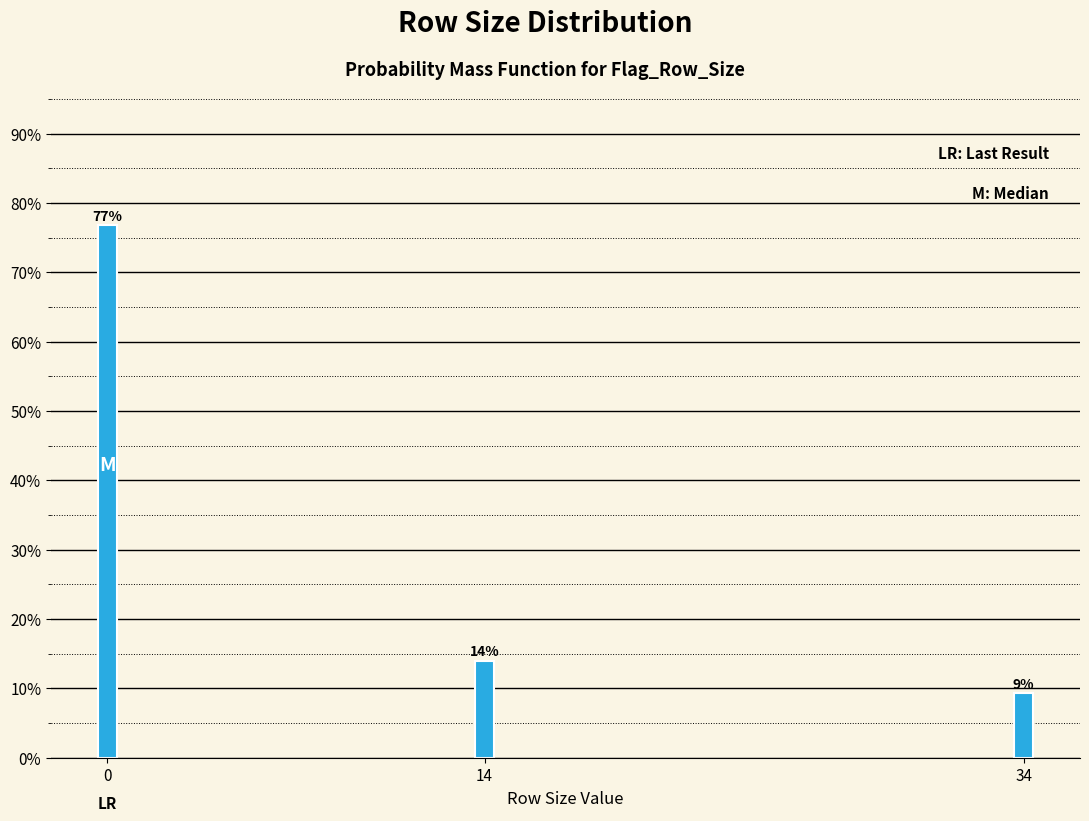

Is it true that the value at 0 is 19.6?

False